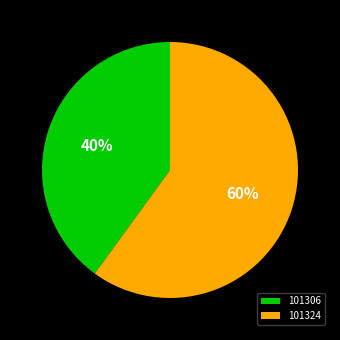

To the nearest percent, what is the combined percentage of 101324 and 101306?

100%